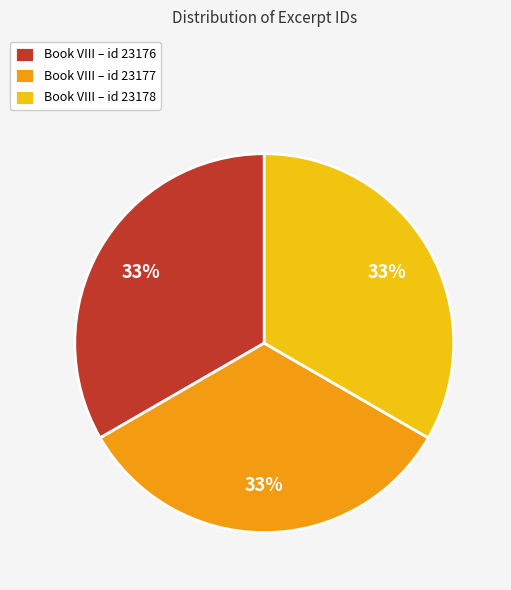

Do Book VIII – id 23177 and Book VIII – id 23176 together represent more than half of the pie?

Yes